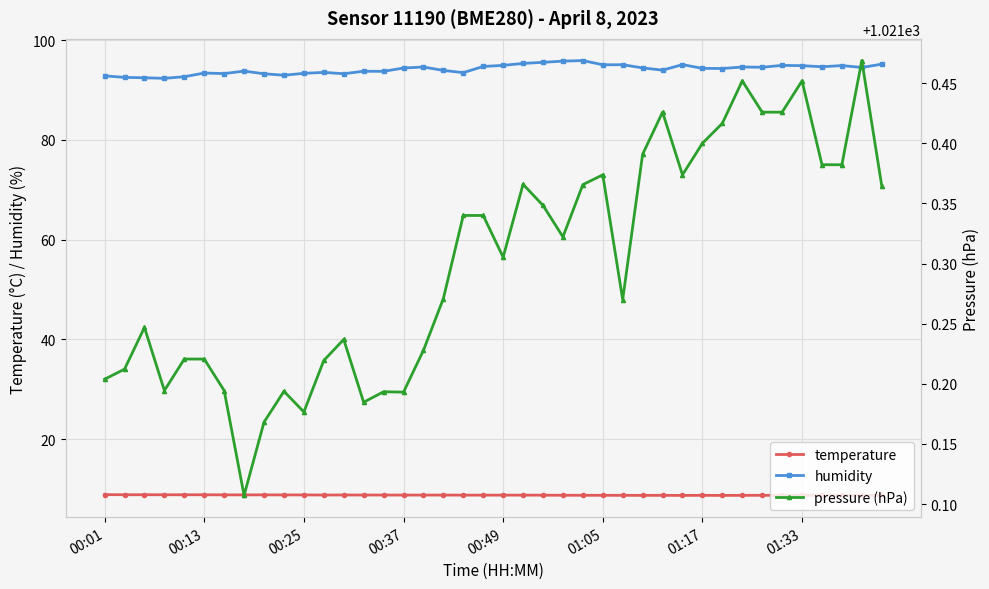

Does the chart display data point markers on the line(s)?

Yes